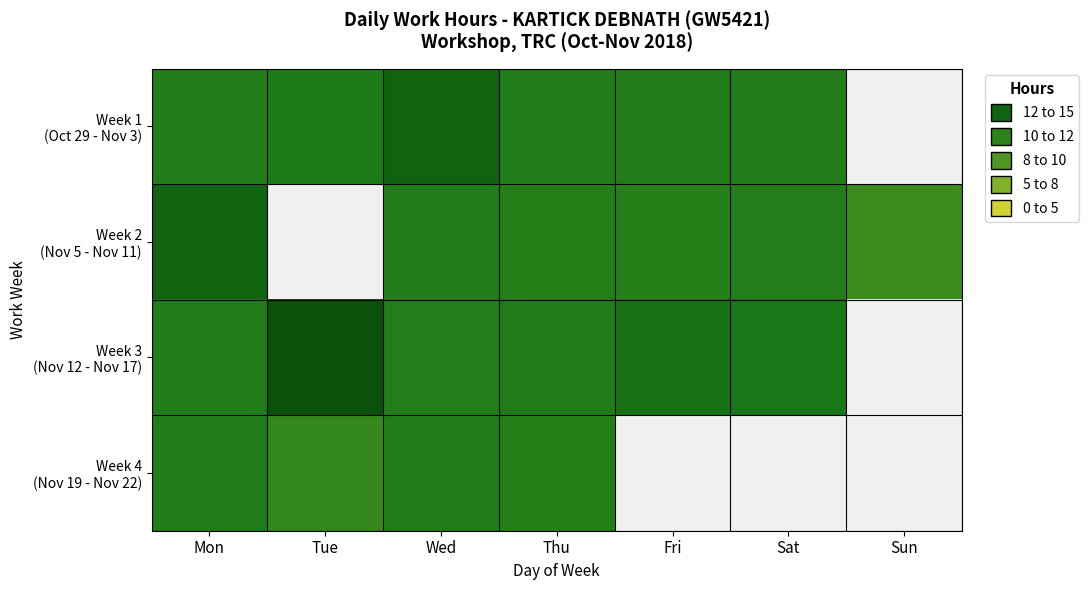

The Week 4 (Nov 19 - Nov 22) series shows 11.4 at Thu. True or false?

True